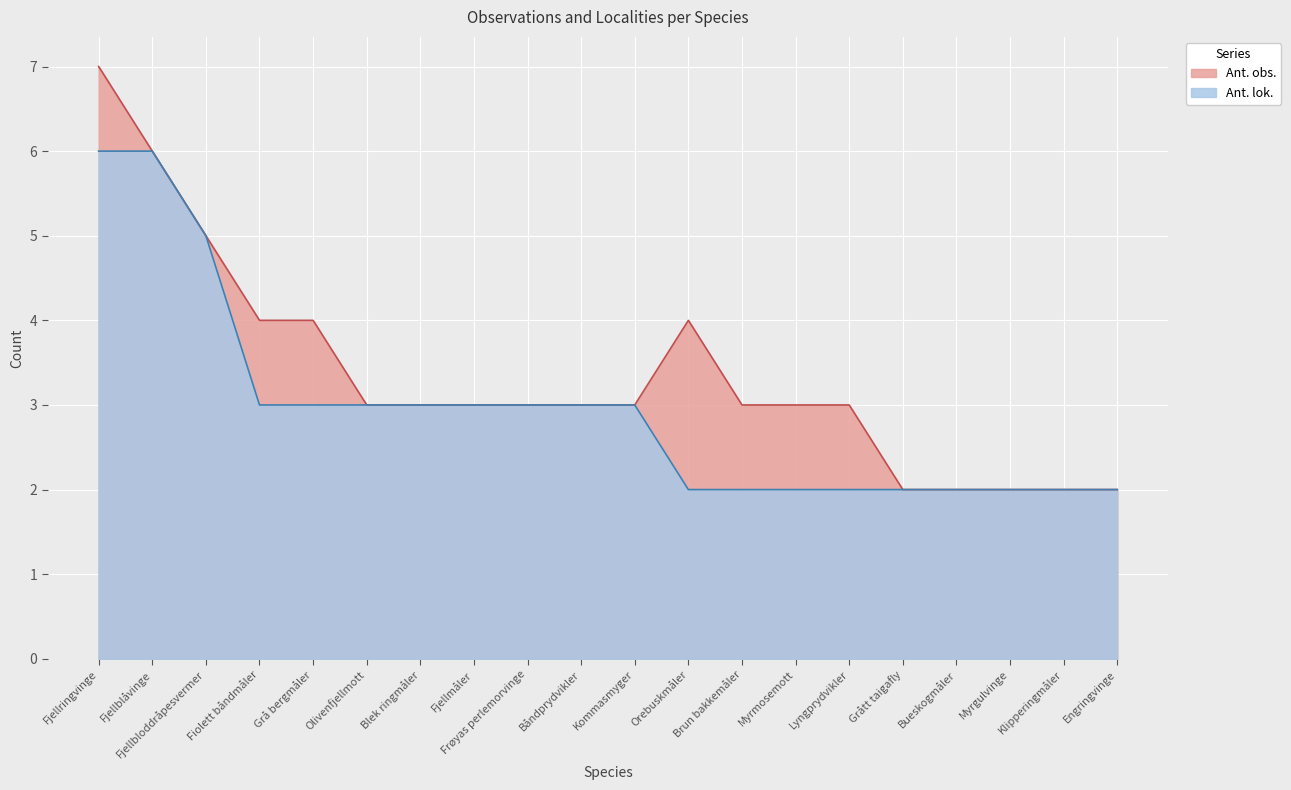

Between Grå bergmåler and Engringvinge, which series saw the biggest shift?

Ant. obs.